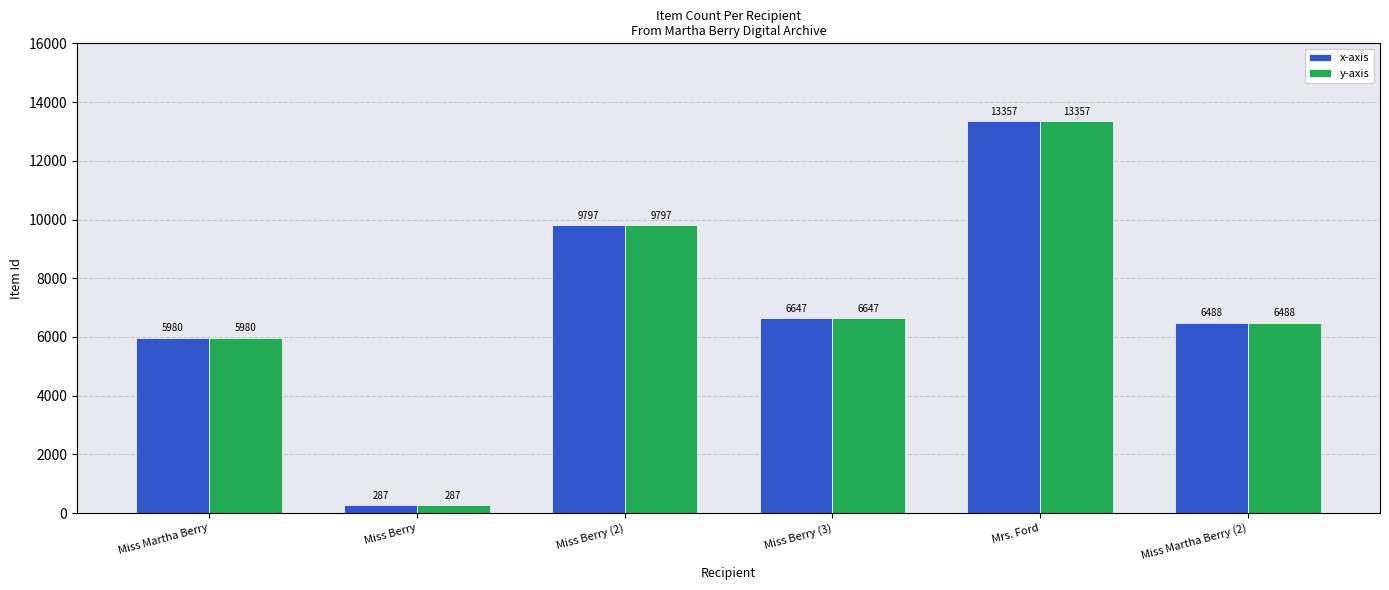

What is the total value across all series at Mrs. Ford?

26714